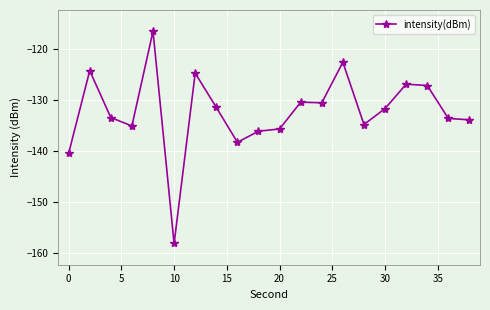

What is the value of the 4th point from the left?

-135.1